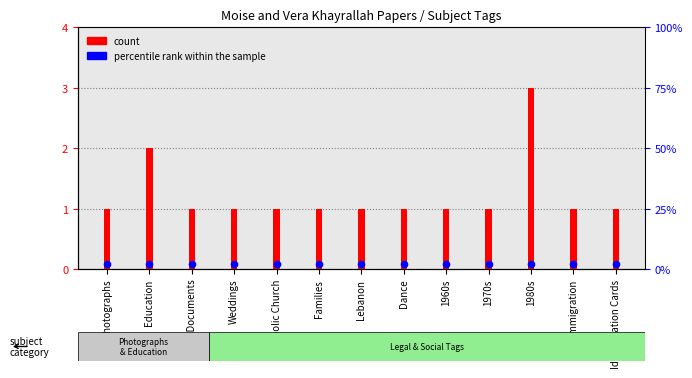

Which series contains the lowest Y value?

percentile rank within the sample